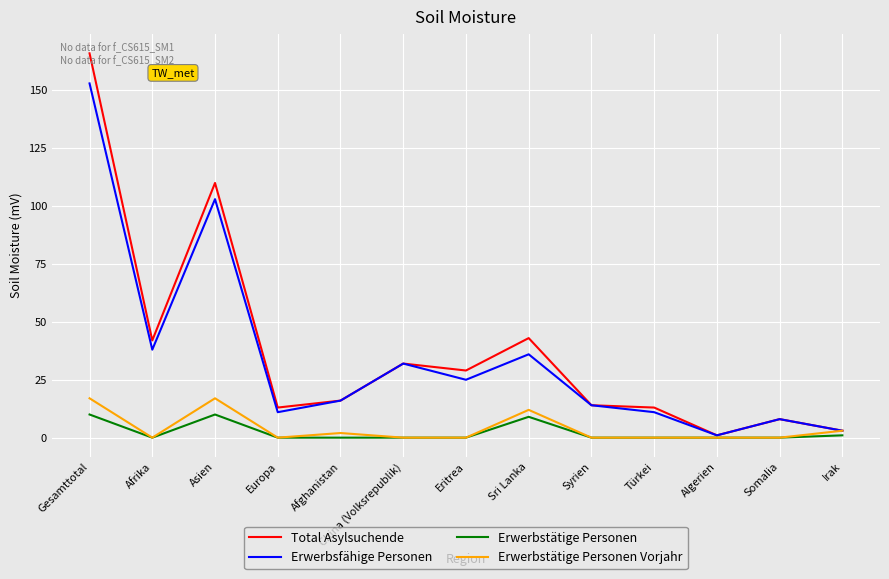

What is the sum of all Erwerbstätige Personen Vorjahr values?

51